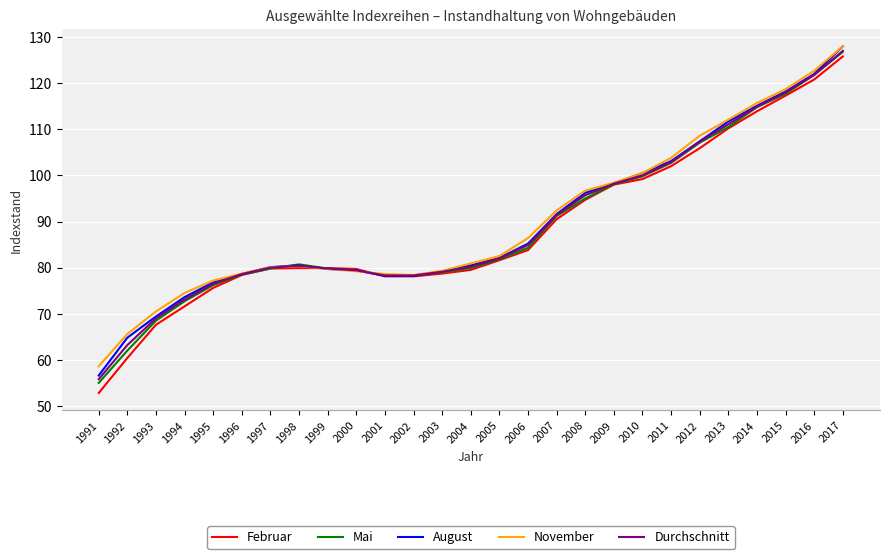

What is the minimum value shown in the chart?

52.8